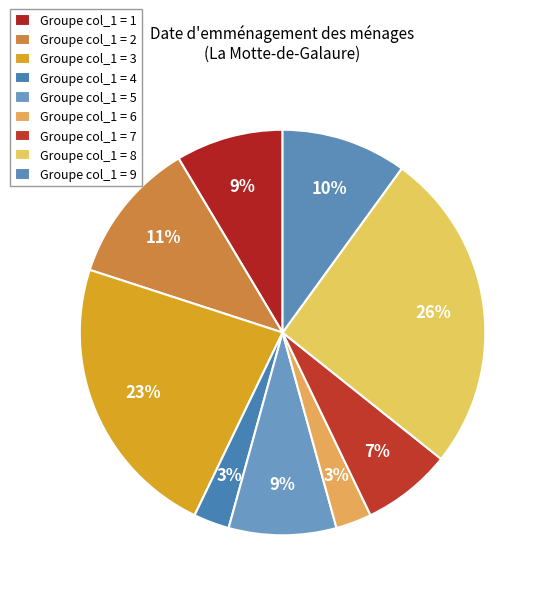

How many slices are in this pie chart?

9